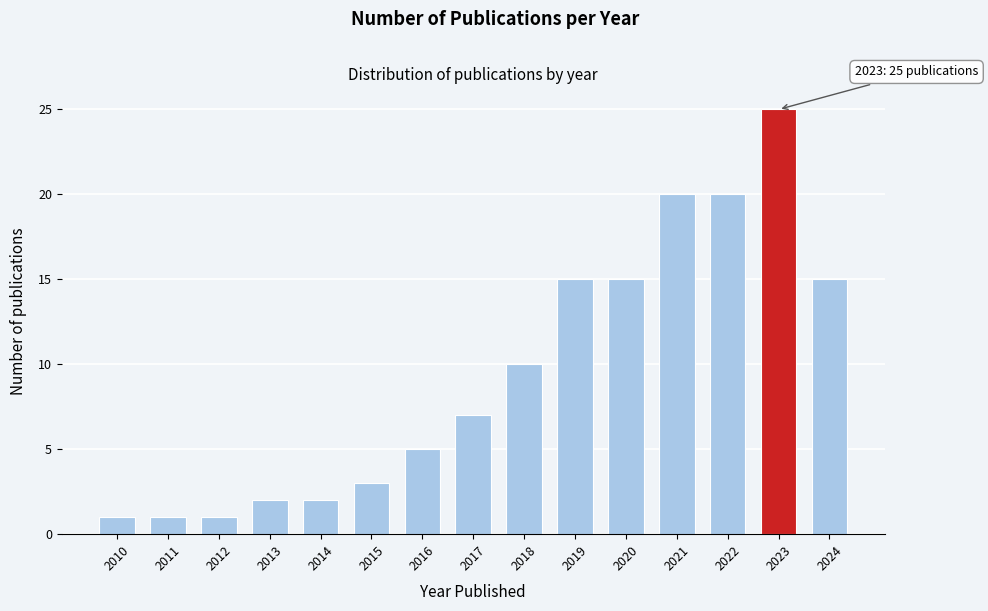

Reading left to right, extract all data points from this chart.

1	1	1	2	2	3	5	7	10	15	15	20	20	25	15